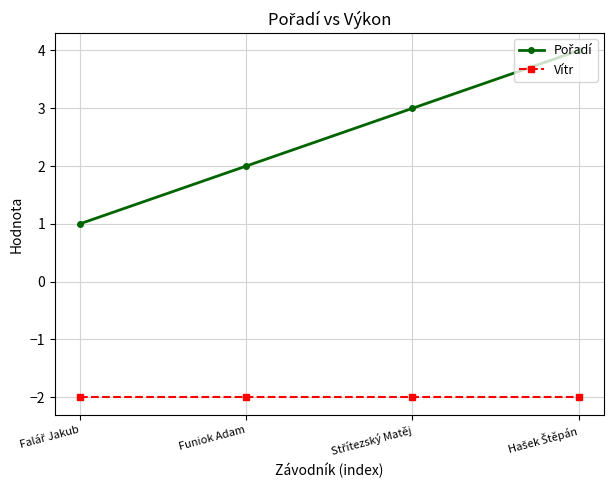

The value of Vítr at Funiok Adam is -1. True or false?

False